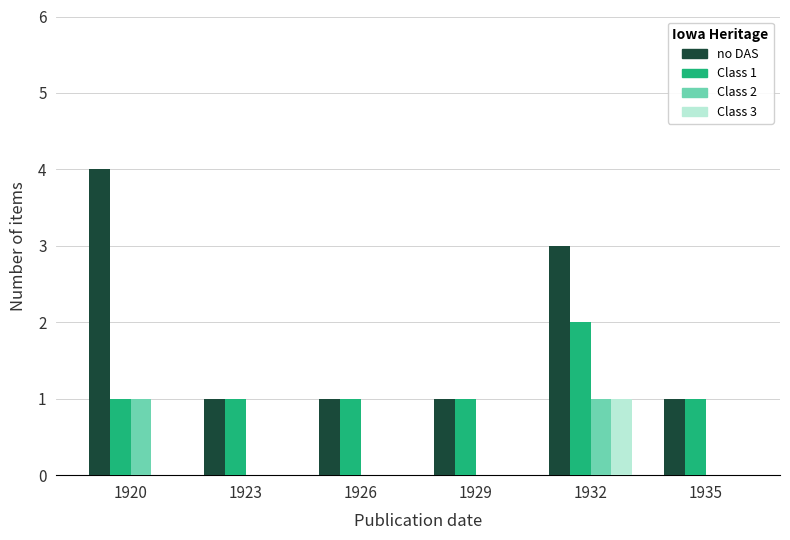

At which category is the sum across all series the highest?

1932